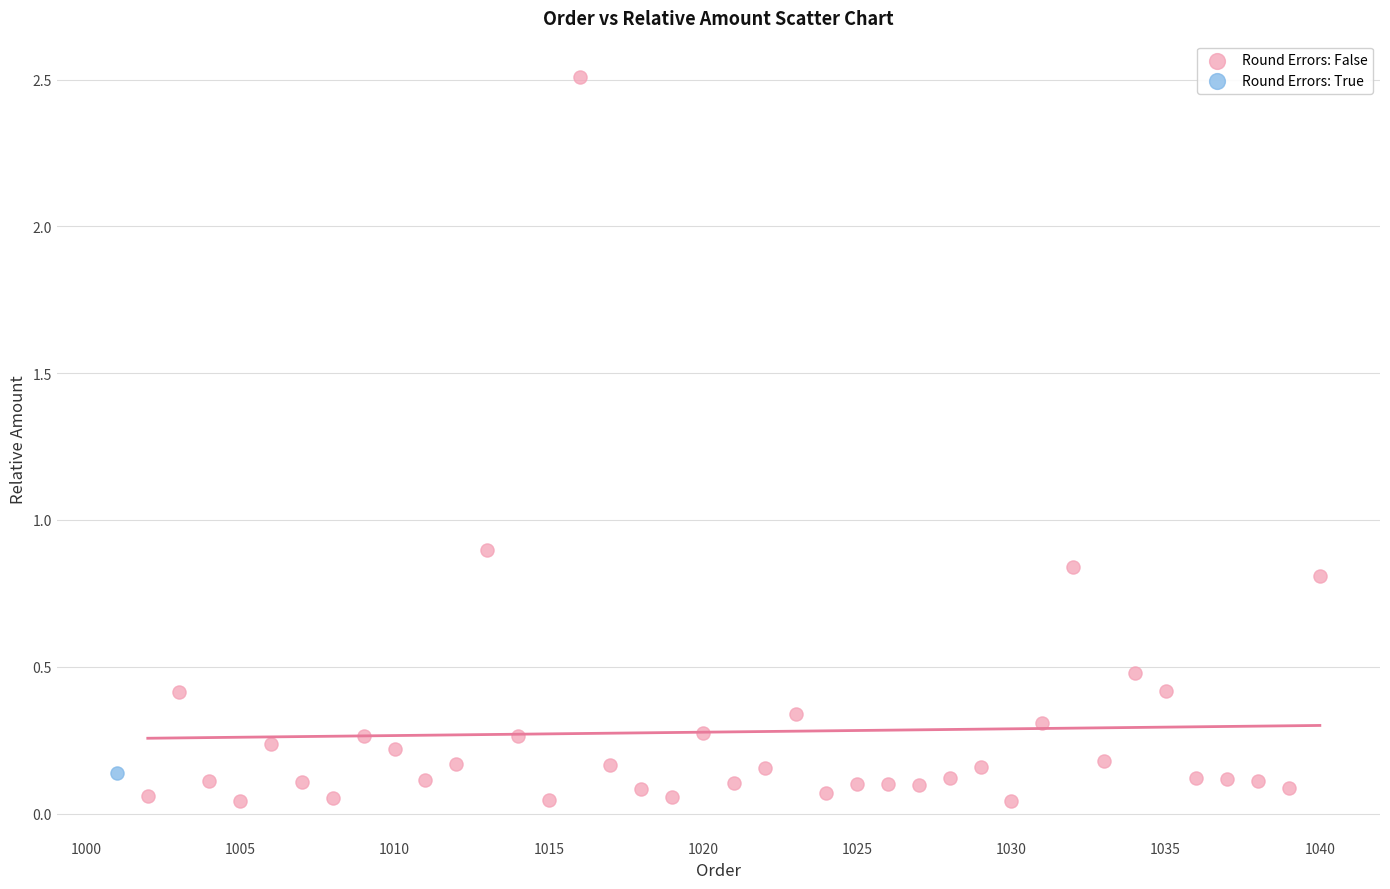

What are all the series names shown in the legend?

Round Errors: False, Round Errors: True